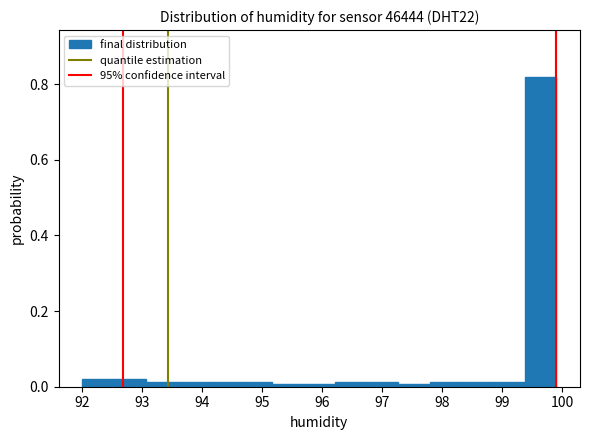

What is the height of the bar covering 99.4 to 99.9 on the x-axis? Neither the bar edges nor the heights are printed on the chart, so give them approximately, as read against the axes.

0.82